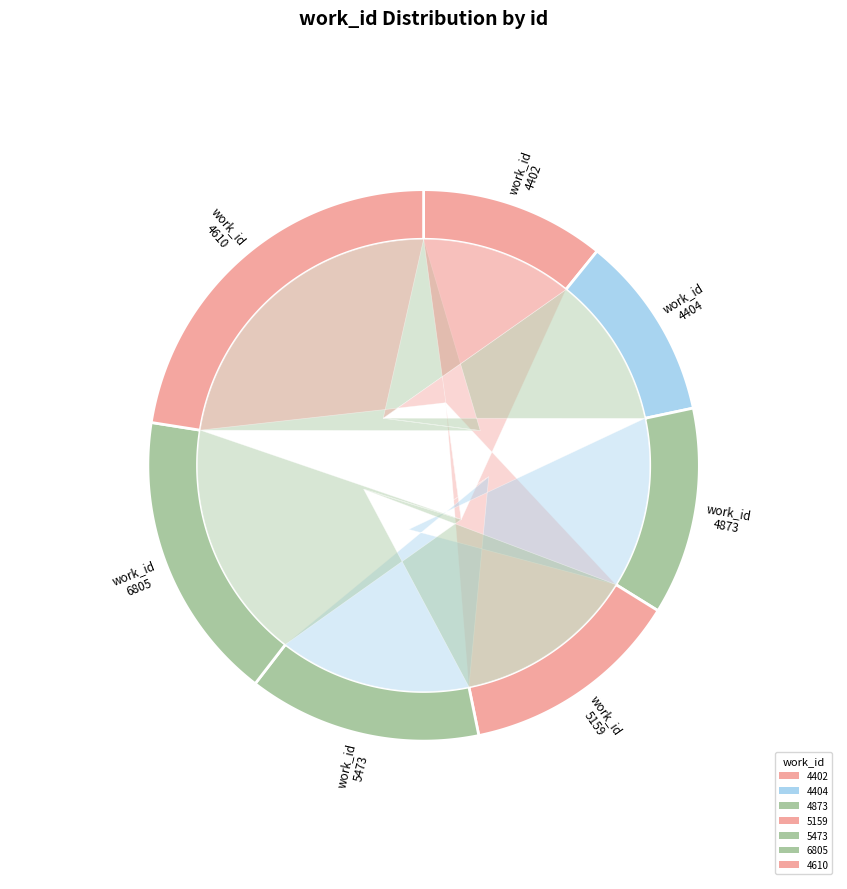

Which slice is the smallest?

4402